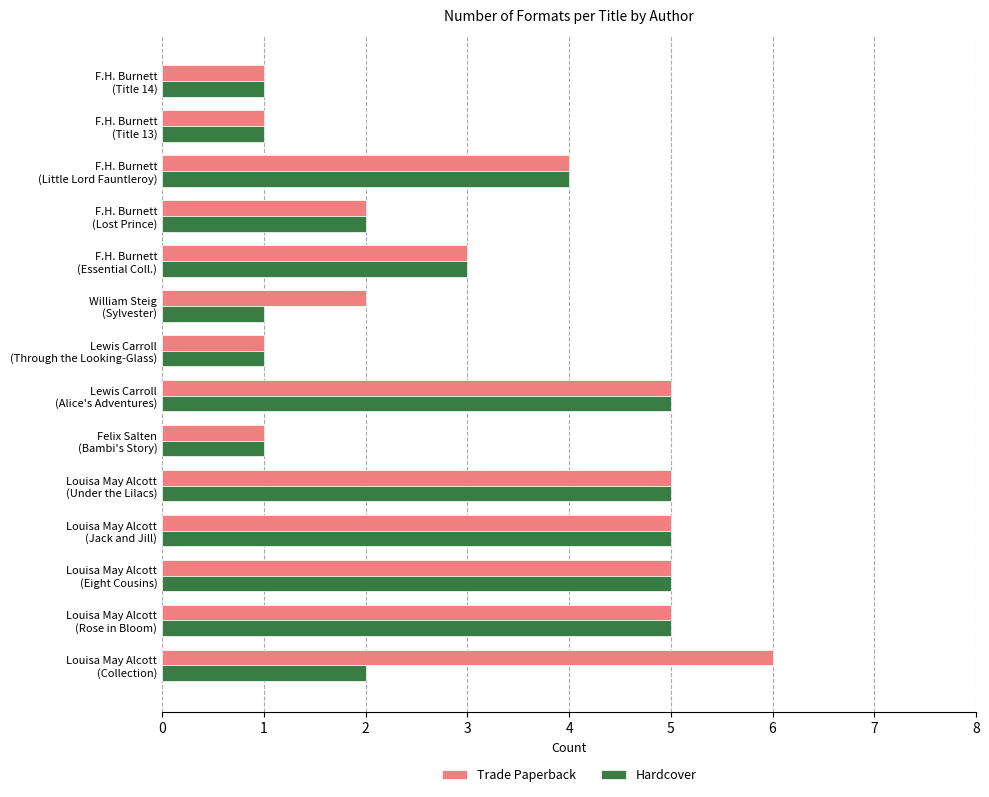

Which series has the largest total across all categories?

Trade Paperback